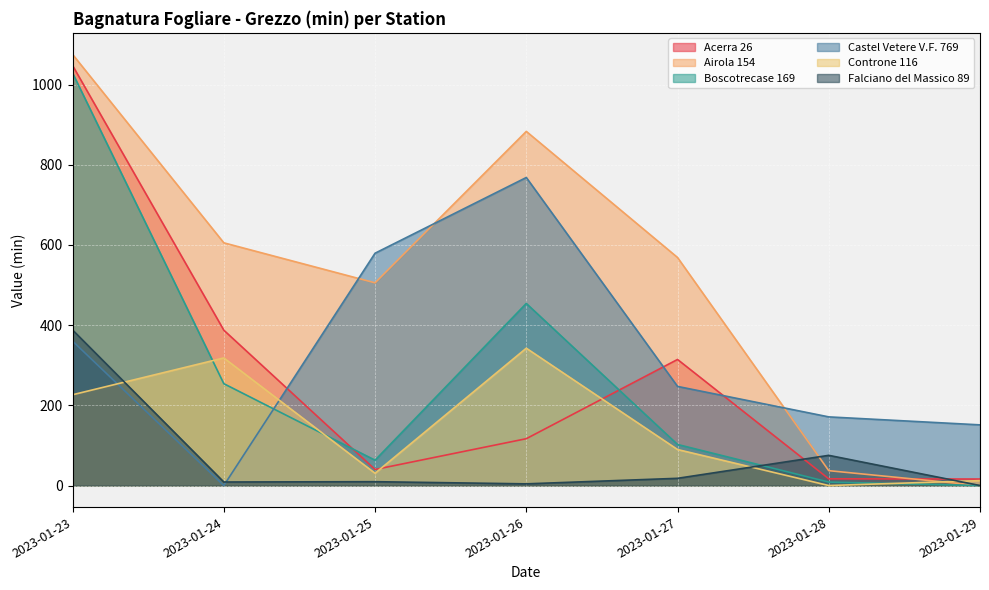

What are all the series names shown in the legend?

Acerra 26, Airola 154, Boscotrecase 169, Castel Vetere V.F. 769, Controne 116, Falciano del Massico 89